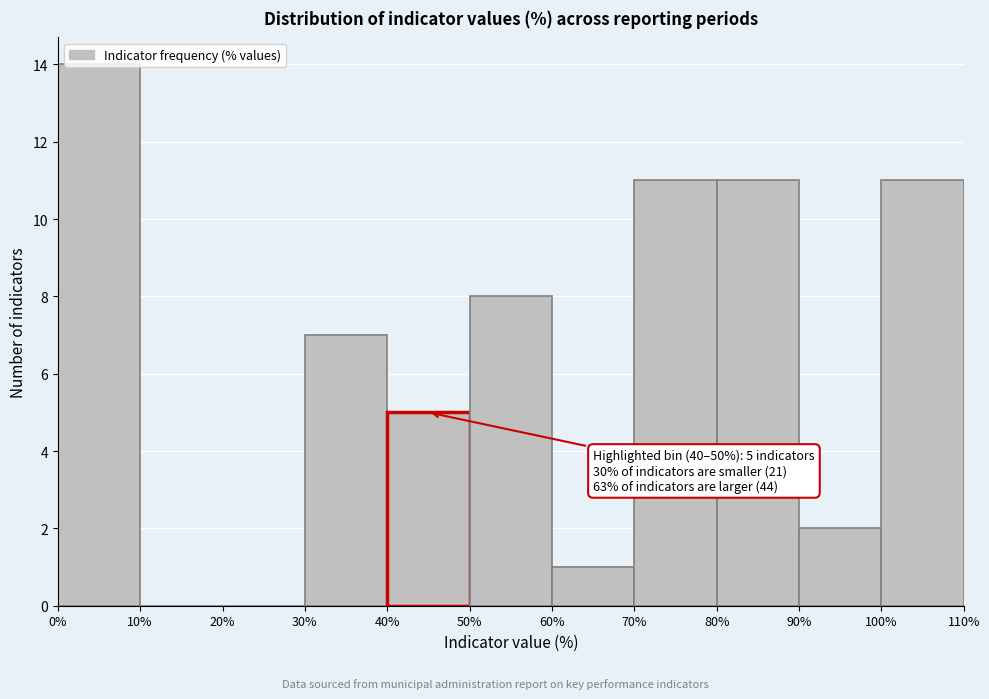

Which range on the x-axis has the tallest bar?

0% to 10%